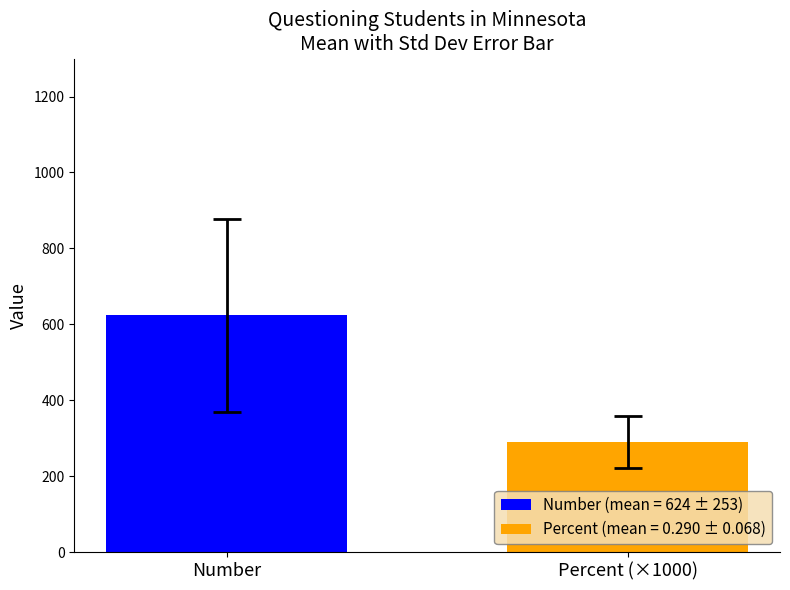

What are all the series names shown in the legend?

Number (mean = 624 ± 253), Percent (mean = 0.290 ± 0.068)